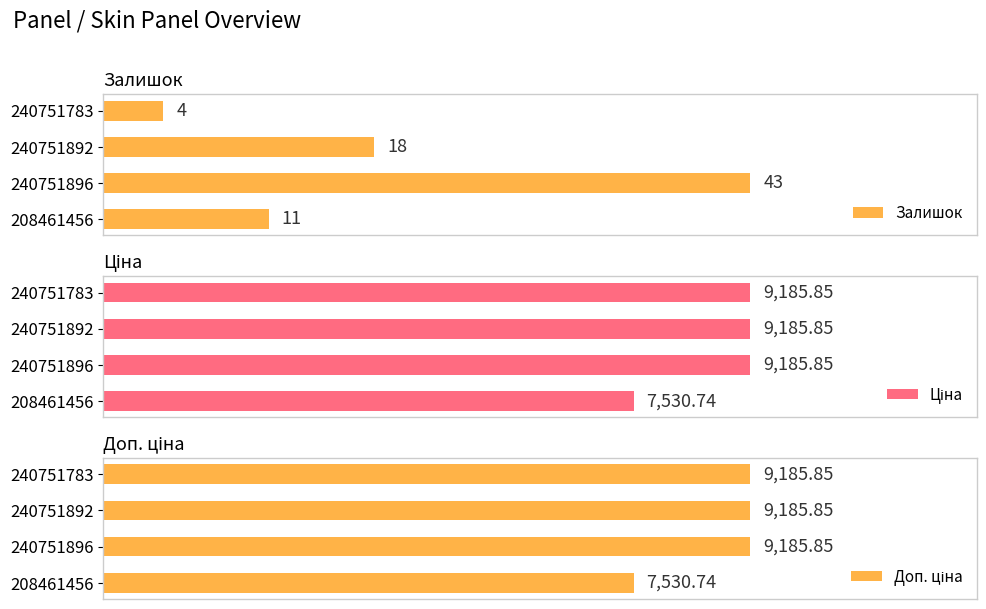

List the labels in order of Залишок value, largest first.

240751896, 240751892, 208461456, 240751783